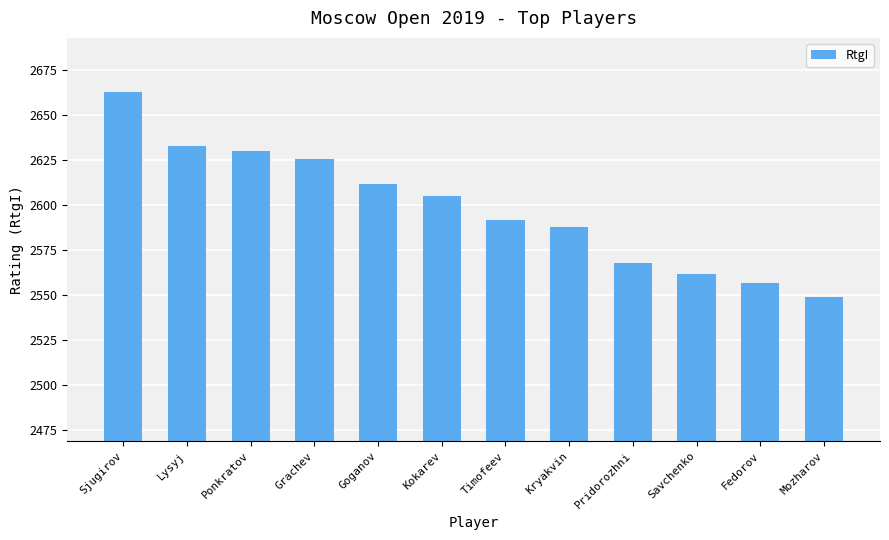

How many bars are there in total?

12